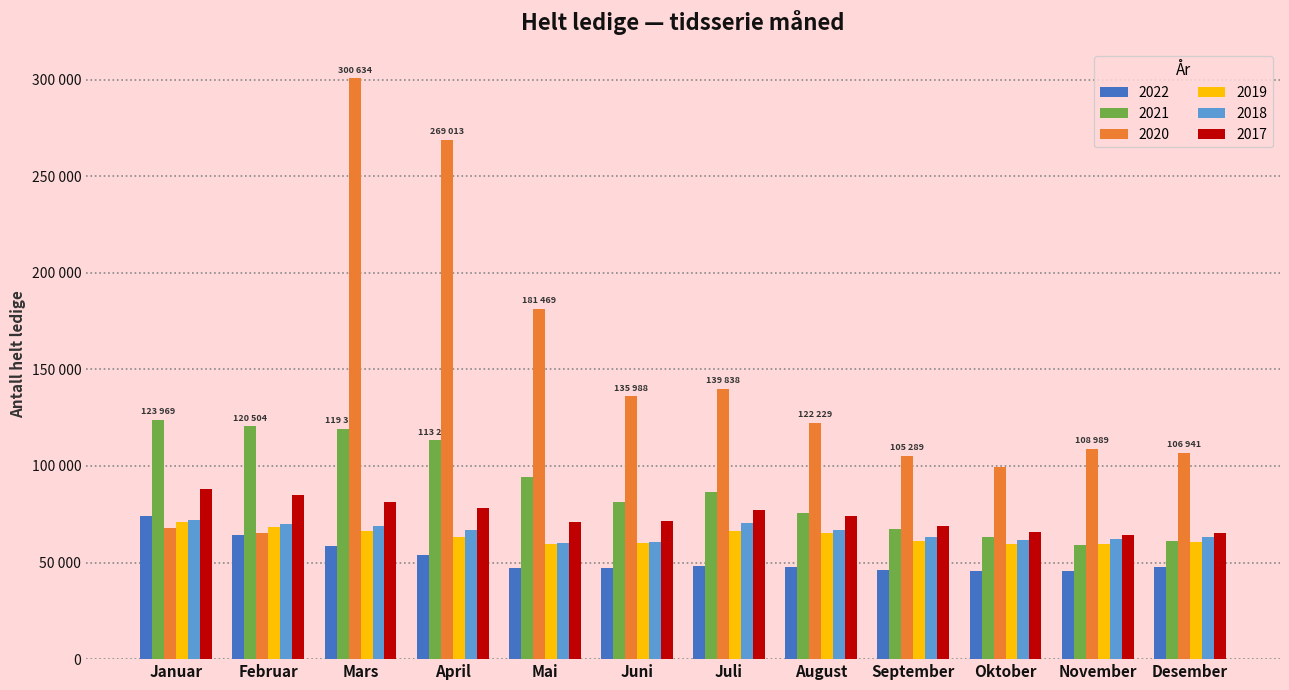

Does the chart contain stacked bars?

No